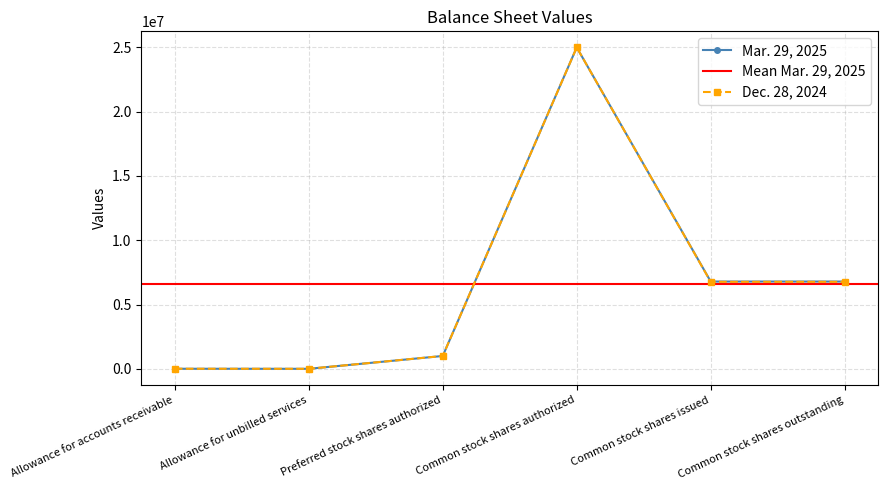

True or false: Dec. 28, 2024 has a value of 3930 at Allowance for accounts receivable.

False